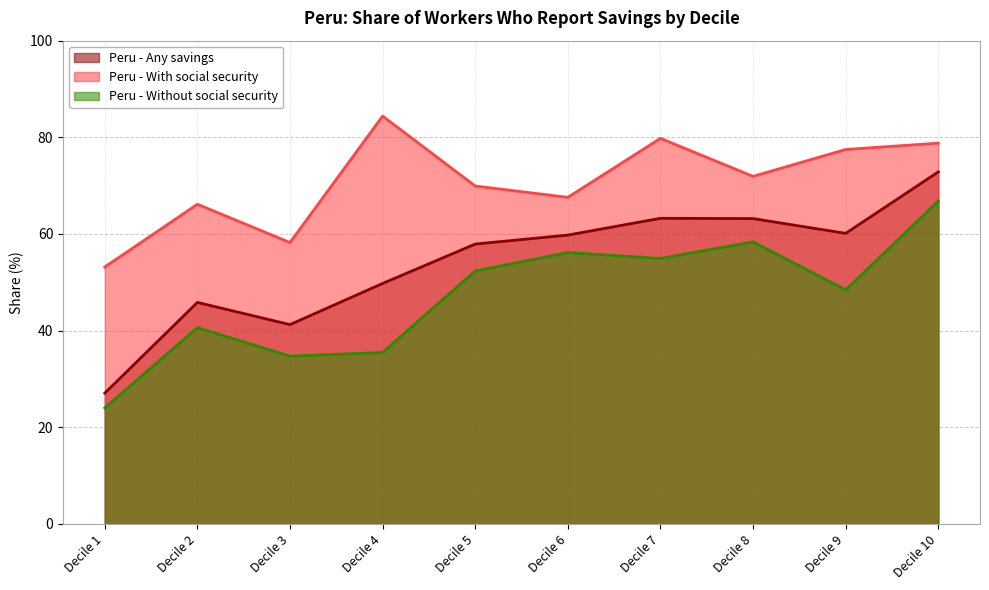

What is the sum of all Peru - Without social security values?

471.9